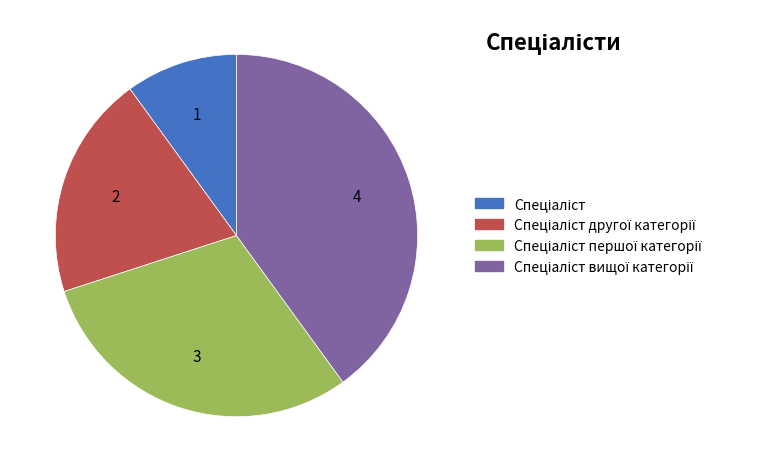

Is there a majority slice in this chart?

No